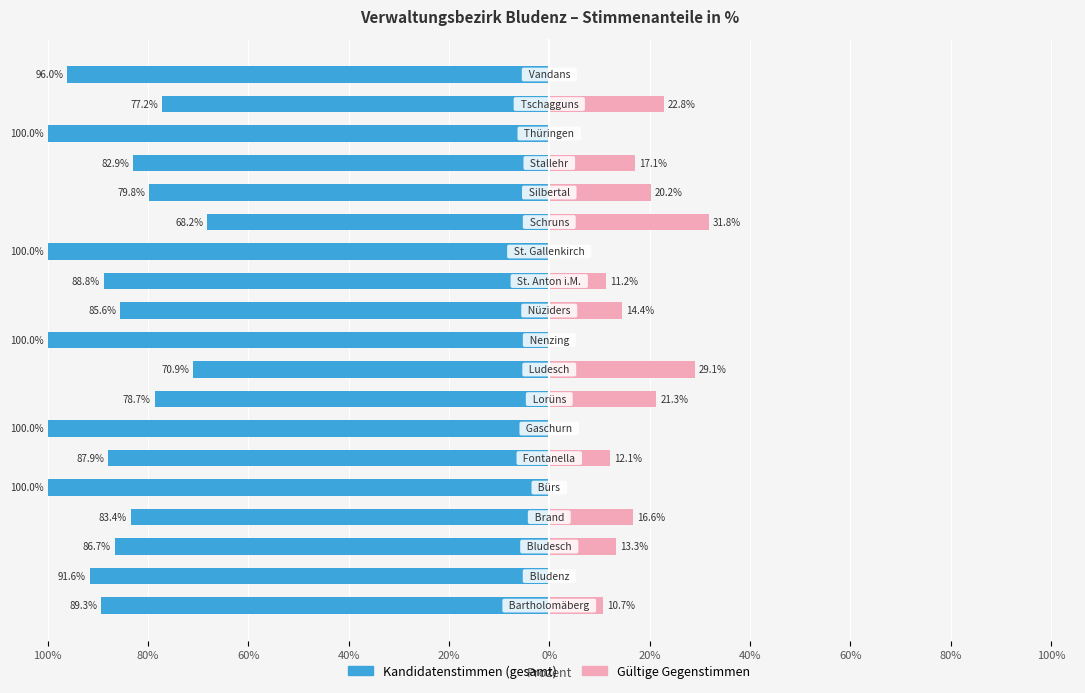

What is the average value of the Kandidatenstimmen (gesamt) series?

-87.7